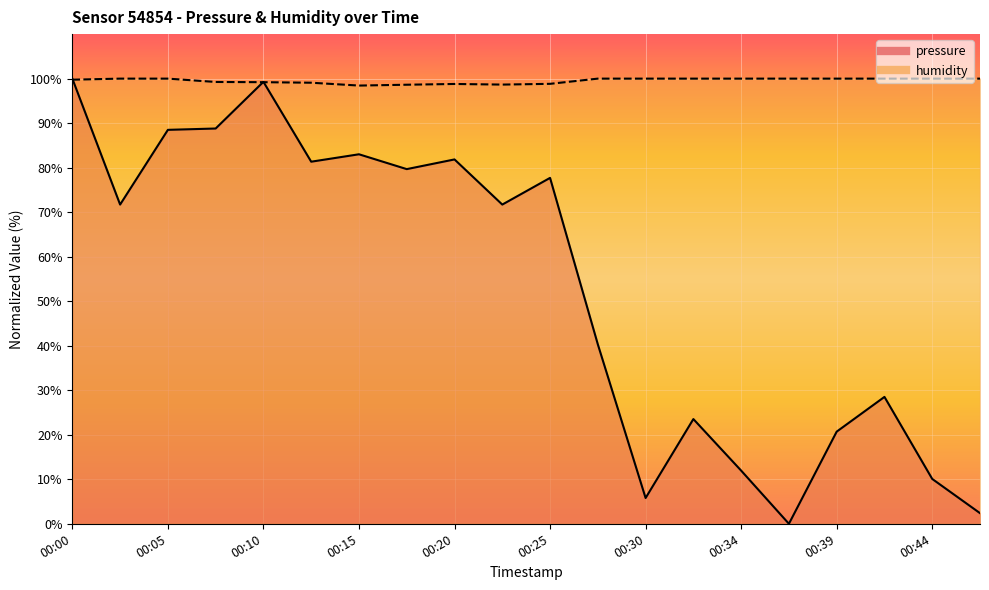

List the labels in order of pressure value, smallest first.

00:37, 00:47, 00:30, 00:44, 00:34, 00:39, 00:32, 00:42, 00:27, 00:03, 00:22, 00:25, 00:17, 00:13, 00:20, 00:15, 00:05, 00:08, 00:10, 00:00